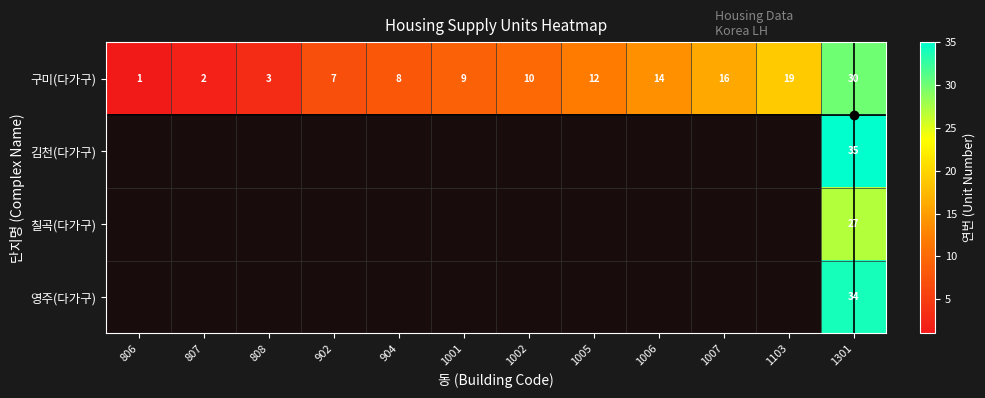

True or false: 칠곡(다가구) has a value of 11 at 904.

False